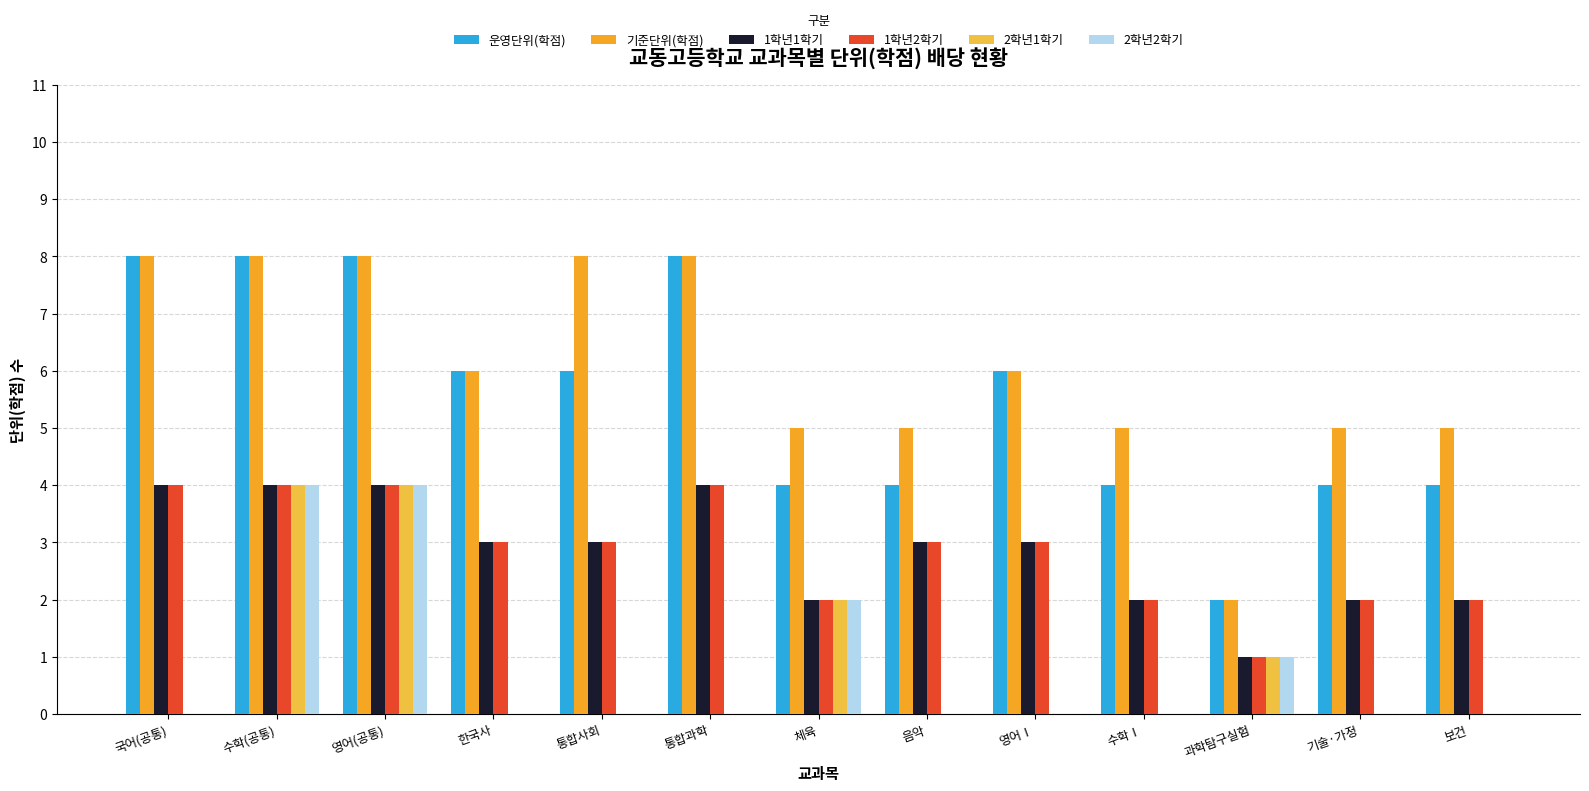

How many groups of bars are there?

13